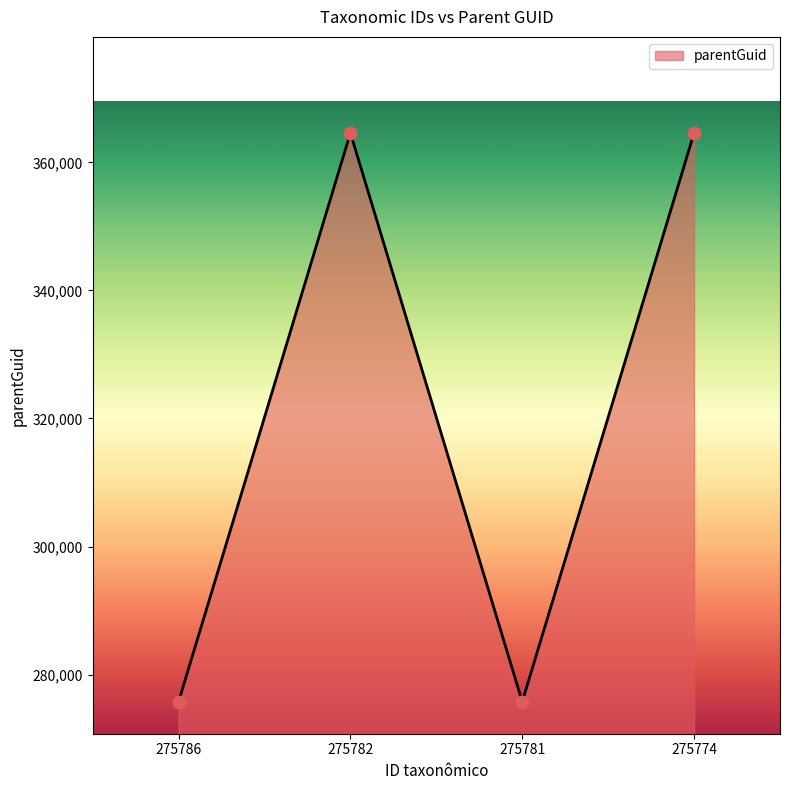

Which has a higher value, 275782 or 275786?

275782